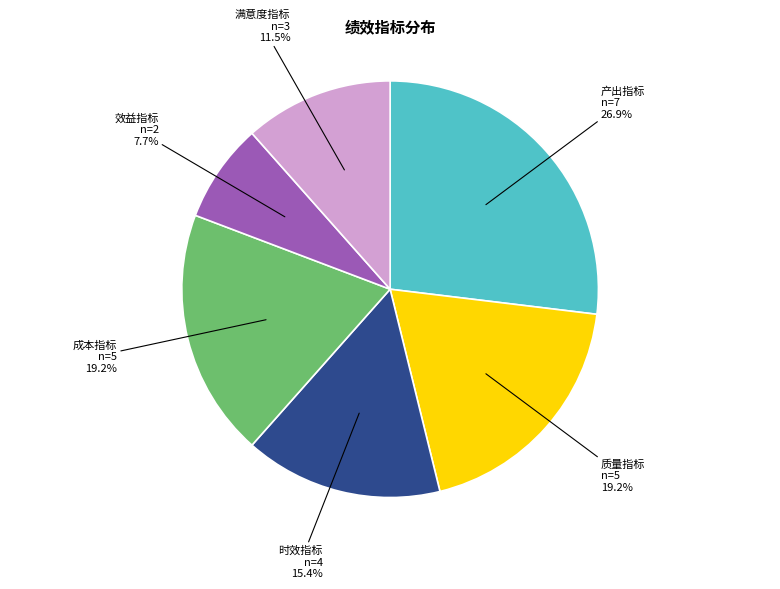

Count the number of slices in the pie.

6